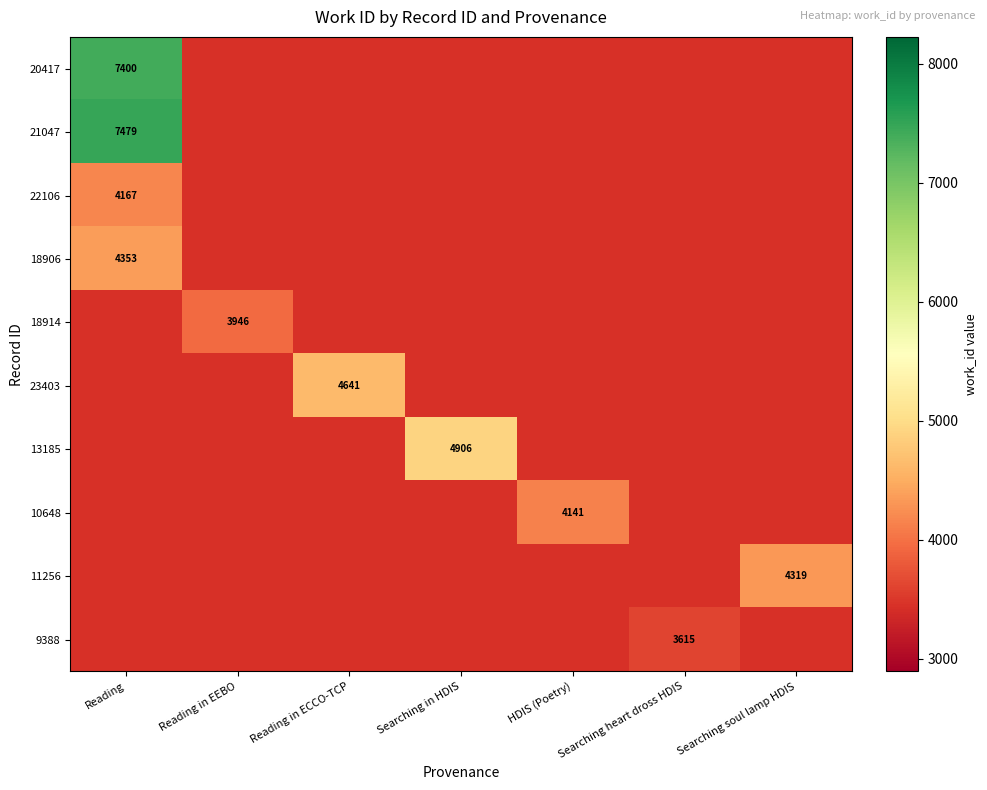

At how many categories does at least one series exceed 6370?

1